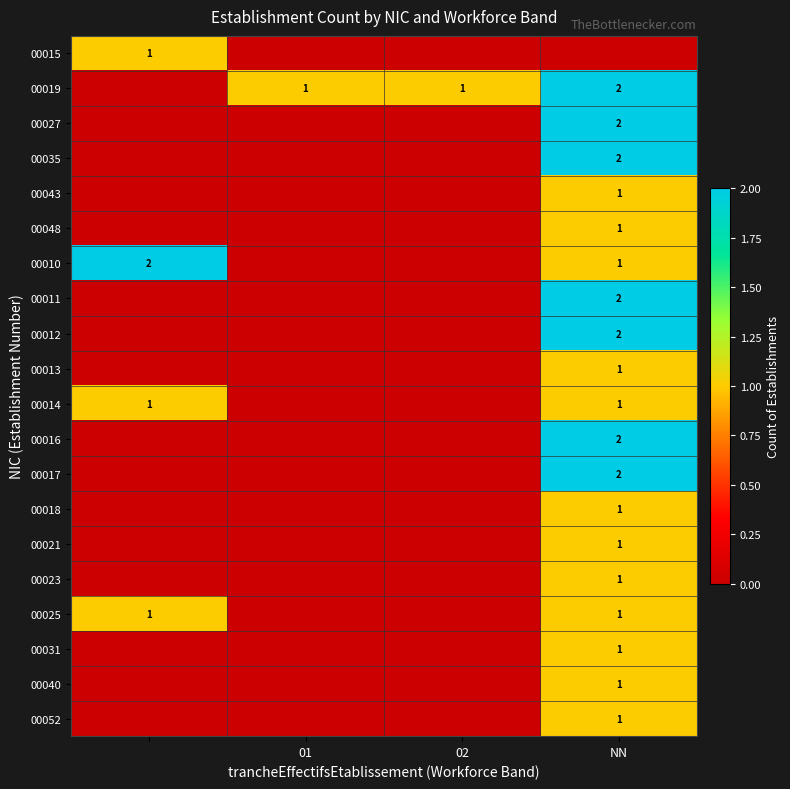

Is it true that 00040 equals 2 at NN?

False